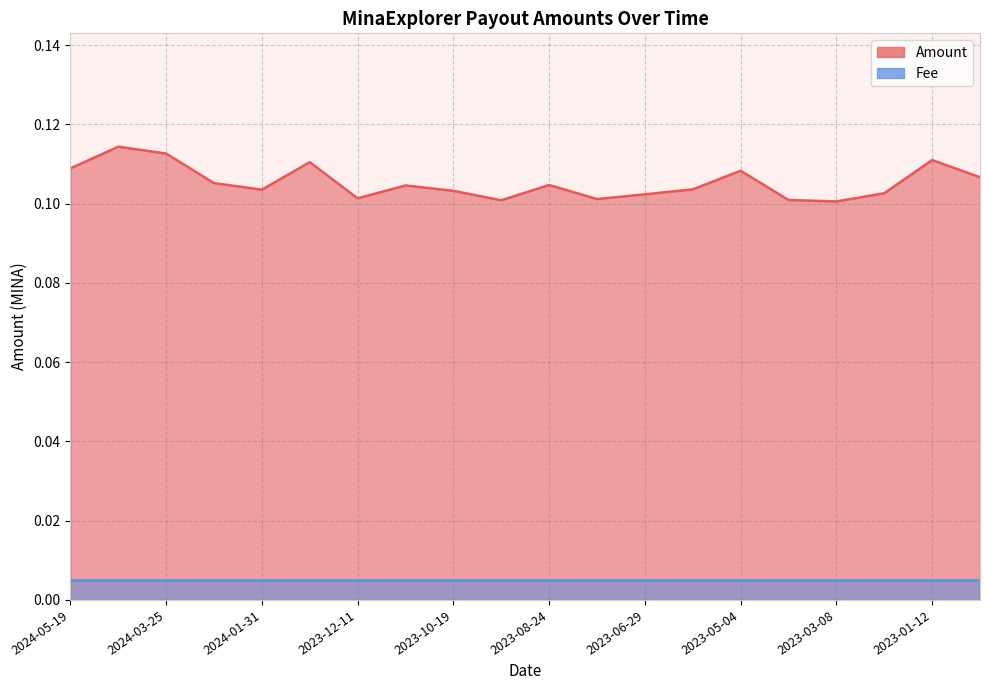

What position from the left is 2024-01-31?

5